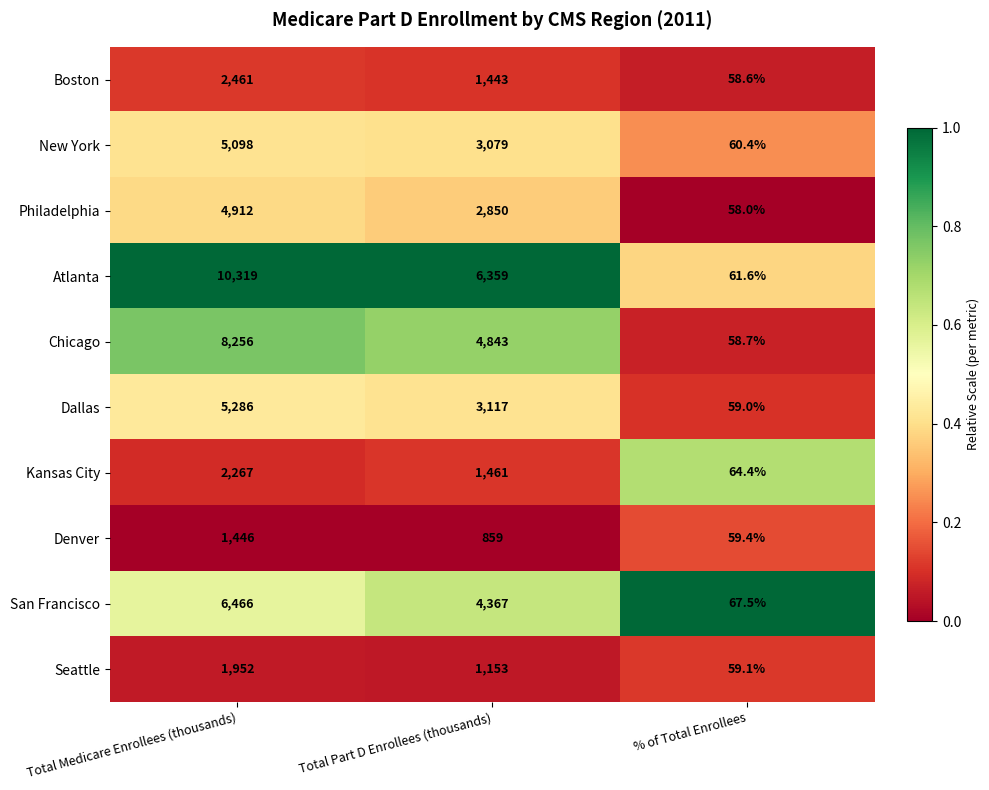

What is the sum of the Chicago values at % of Total Enrollees and Total Medicare Enrollees (thousands)?

8314.7